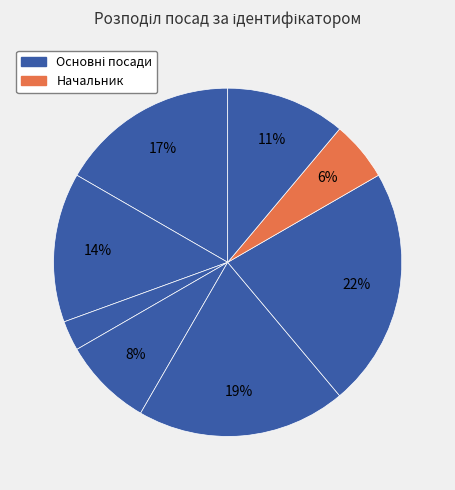

Count the number of slices in the pie.

8